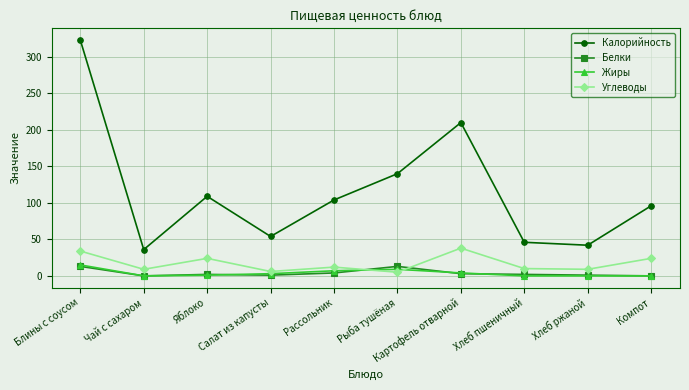

How many interior local peaks does the Калорийность series have?

2